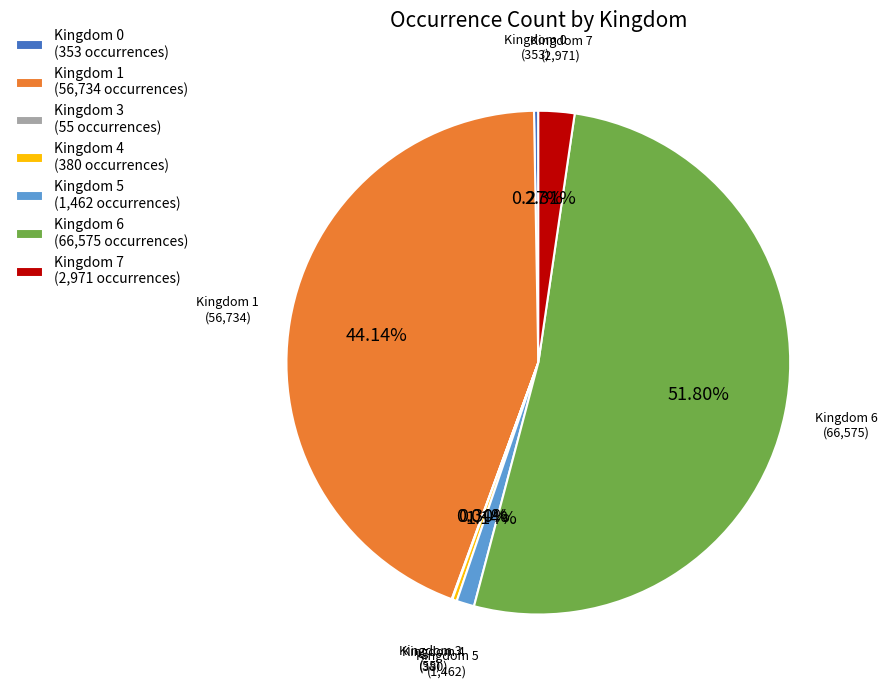

Does Kingdom 6 (66,575 occurrences) account for over 50% of the chart?

Yes